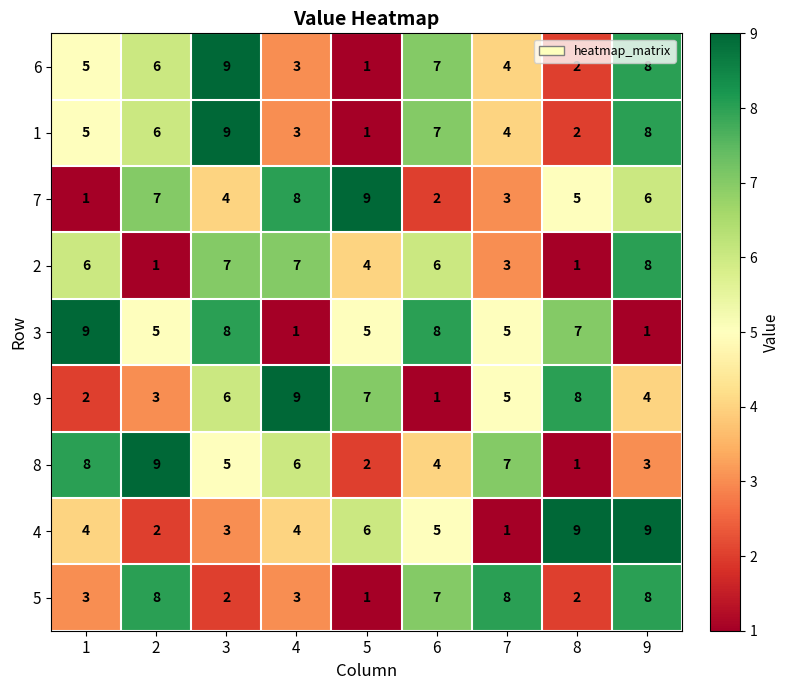

At how many categories does at least one series exceed 1?

9